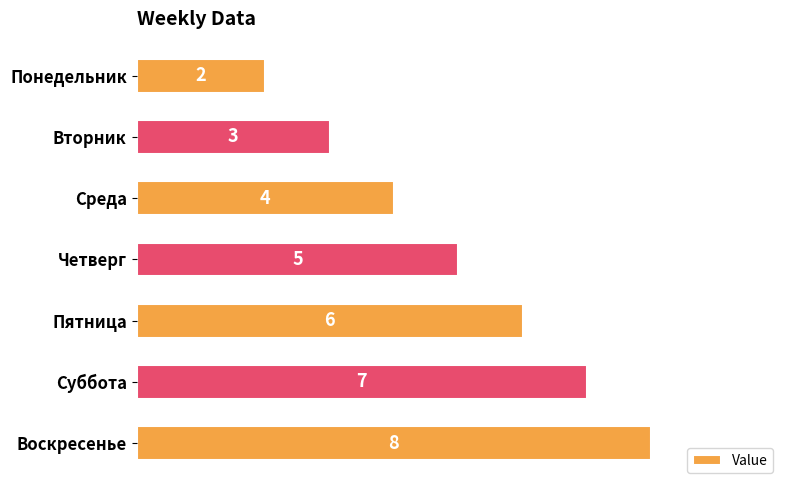

True or false: the data shows 12 at Воскресенье.

False